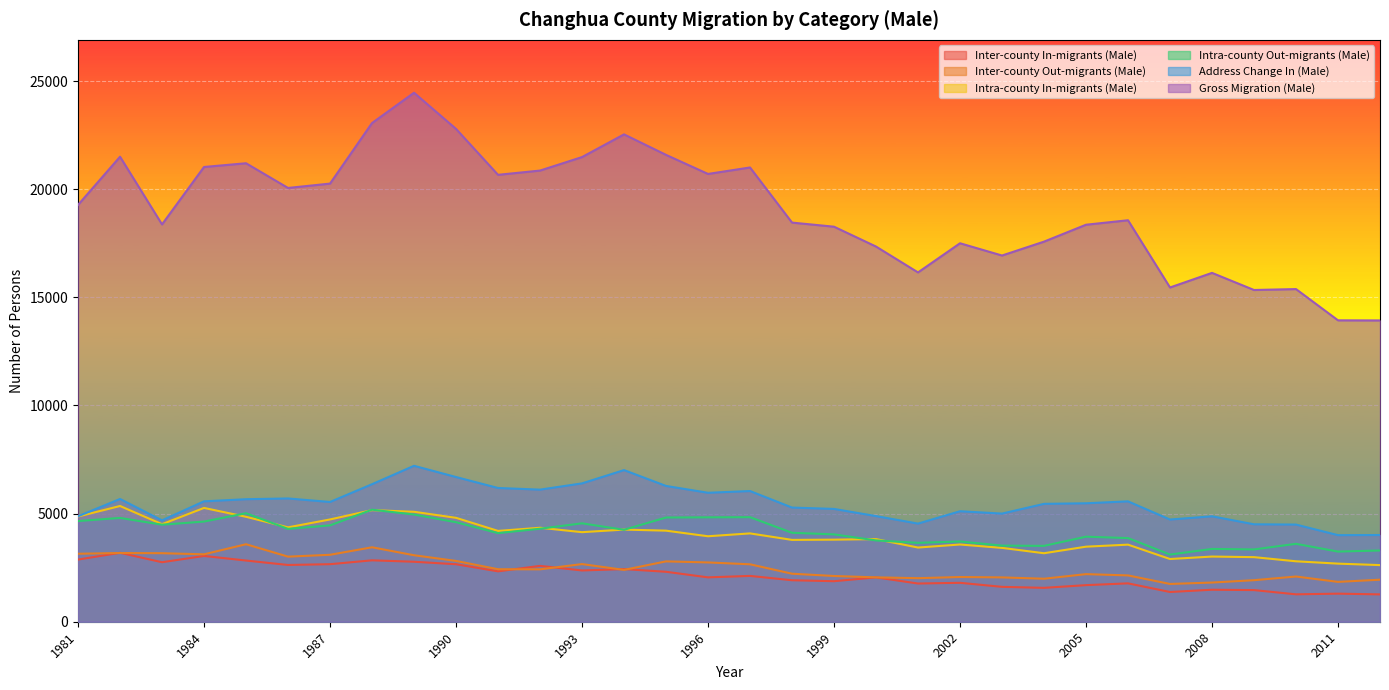

Between 1991 and 1996, which series saw the biggest shift?

Intra-county Out-migrants (Male)